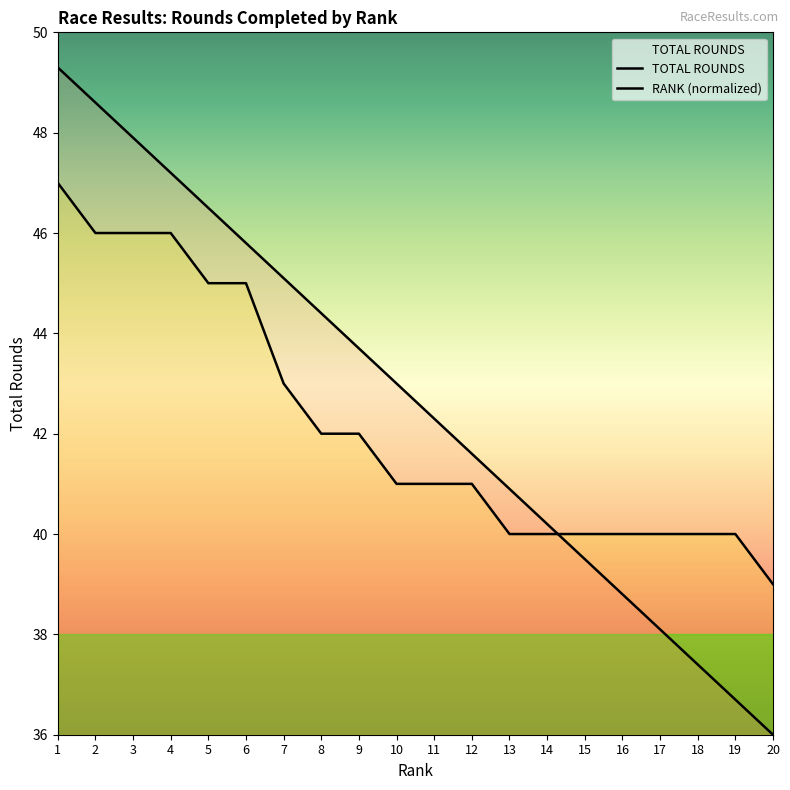

True or false: TOTAL ROUNDS and RANK intersect in this chart.

True